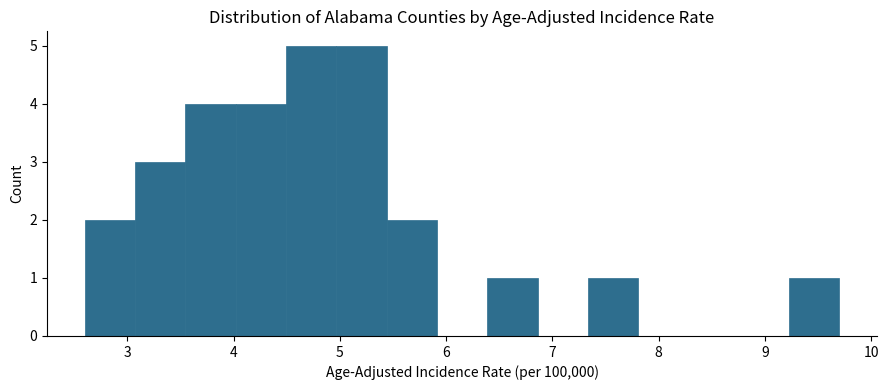

How tall is the bar that spans 3.1 to 3.5 on the x-axis? Neither the bar edges nor the heights are printed on the chart, so give them approximately, as read against the axes.

3